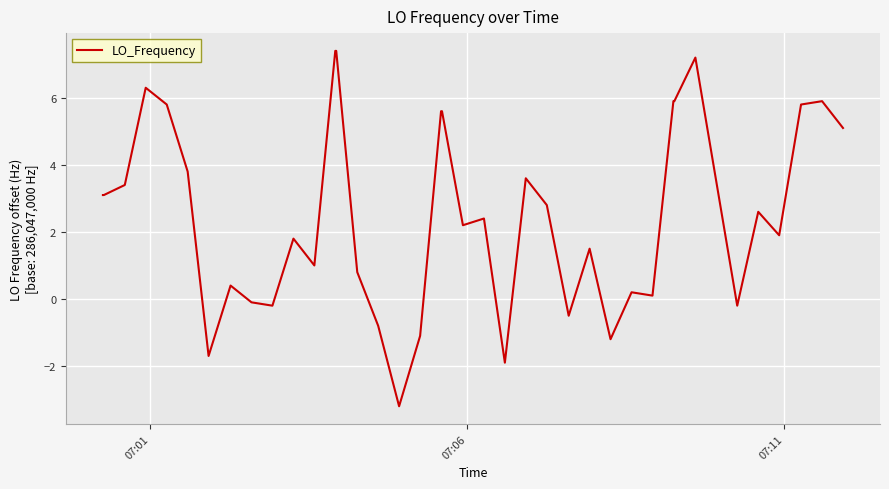

What is the difference between the maximum and minimum values?

10.6